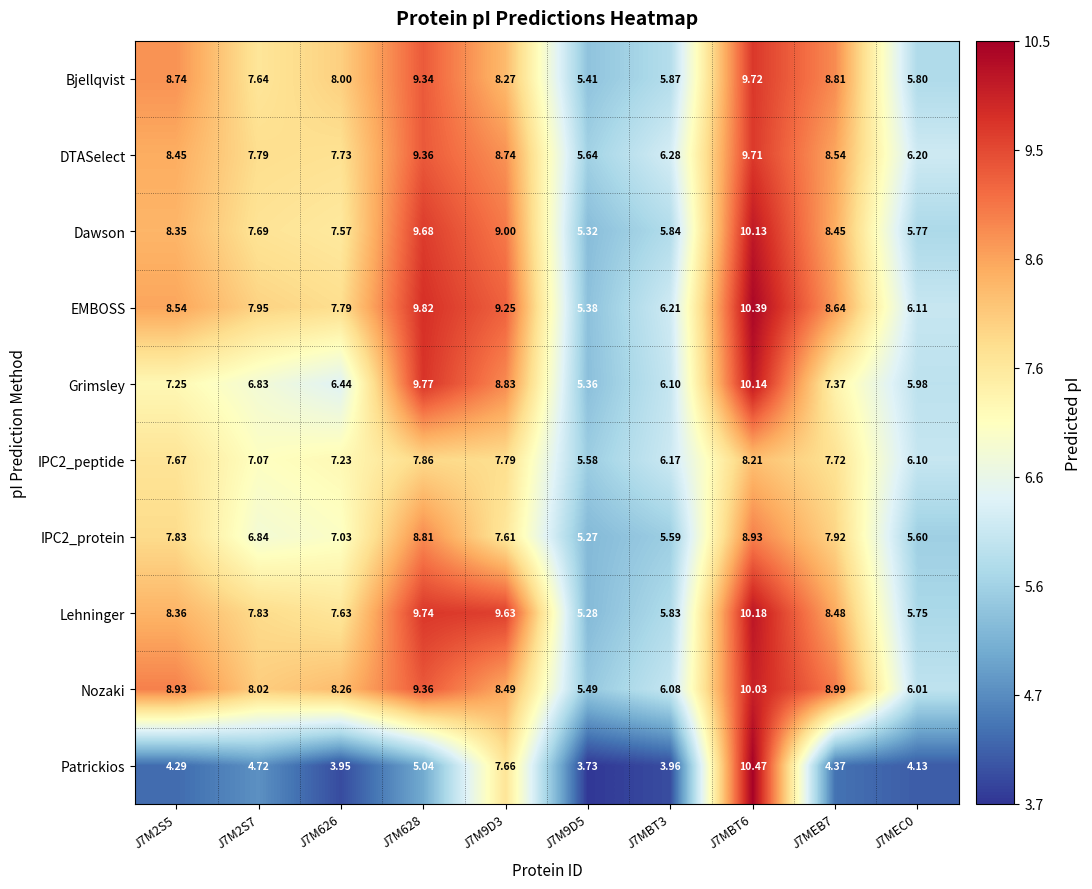

Is the value of Nozaki at J7M2S7 greater than the value of Lehninger at J7M2S5?

No